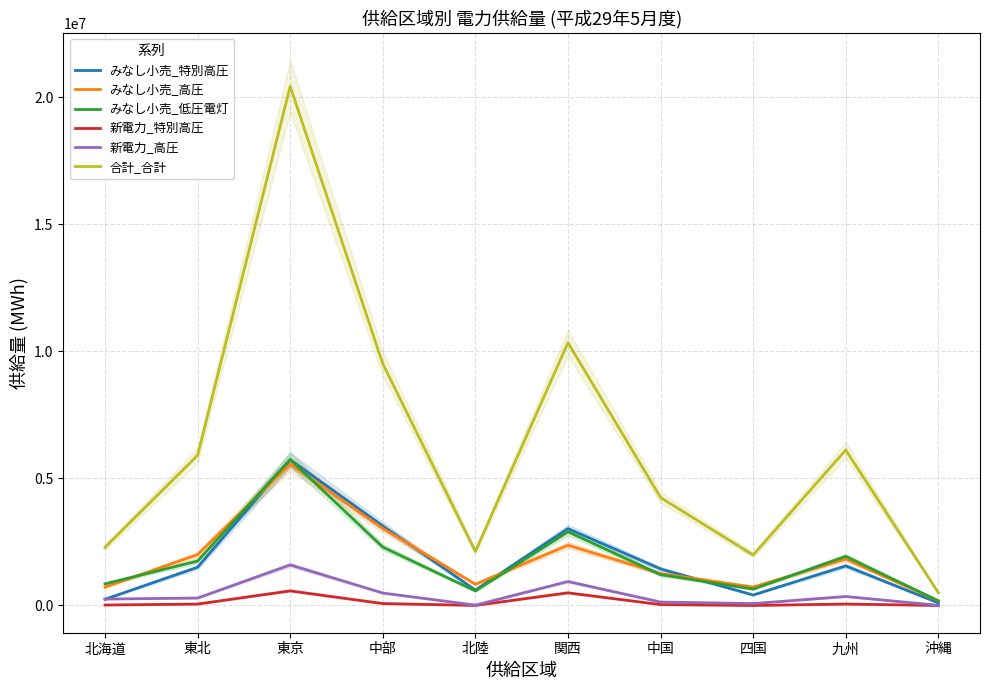

Which has a higher value, 沖縄 or 東北?

東北